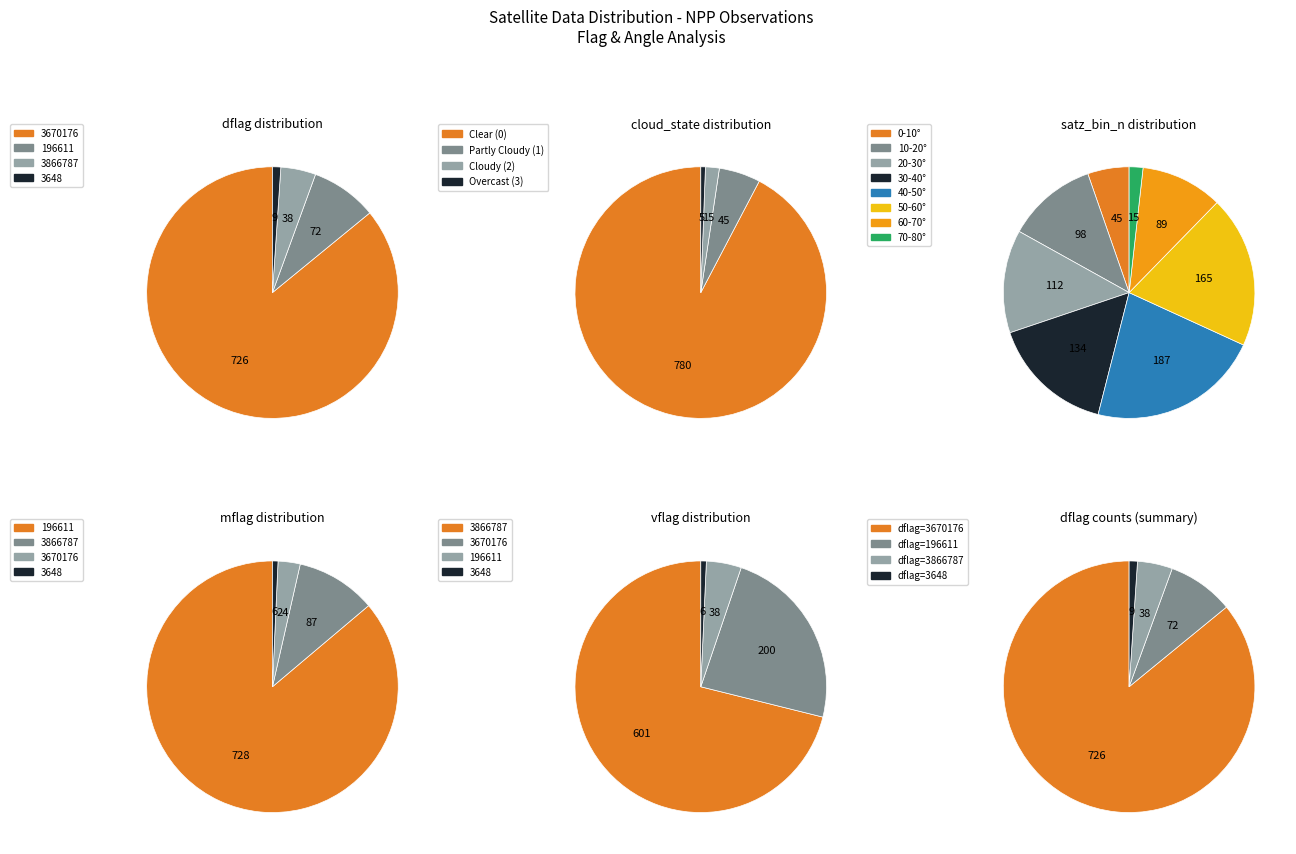

Which category has the biggest portion of the pie?

3670176